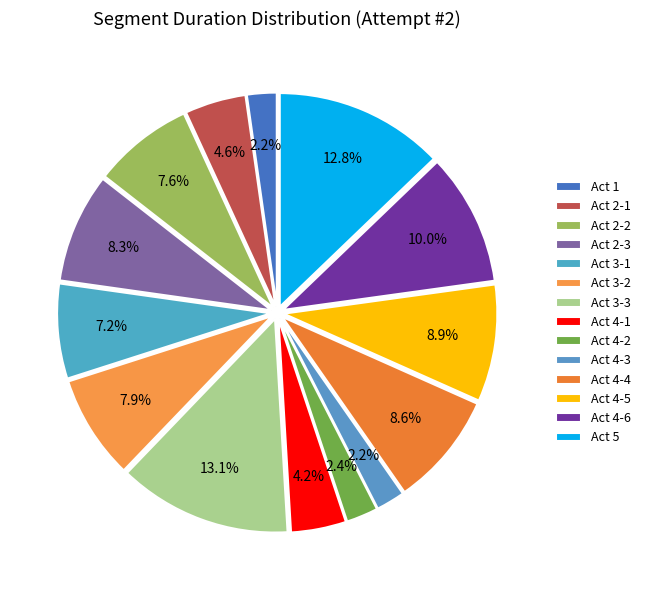

Does any single category account for the majority?

No